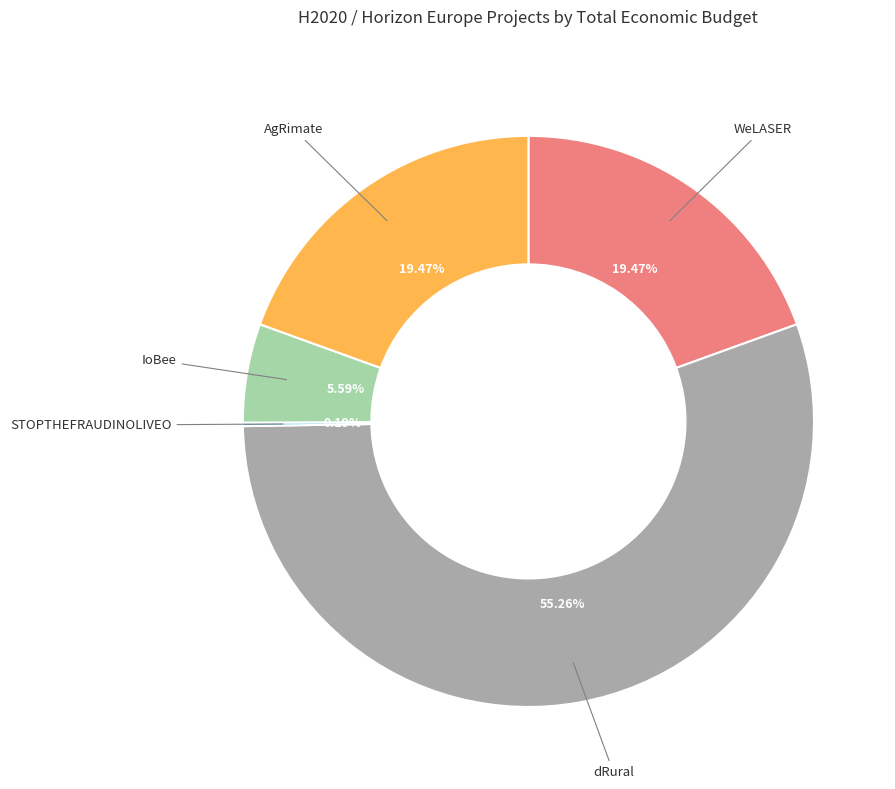

Does any single category account for the majority?

Yes